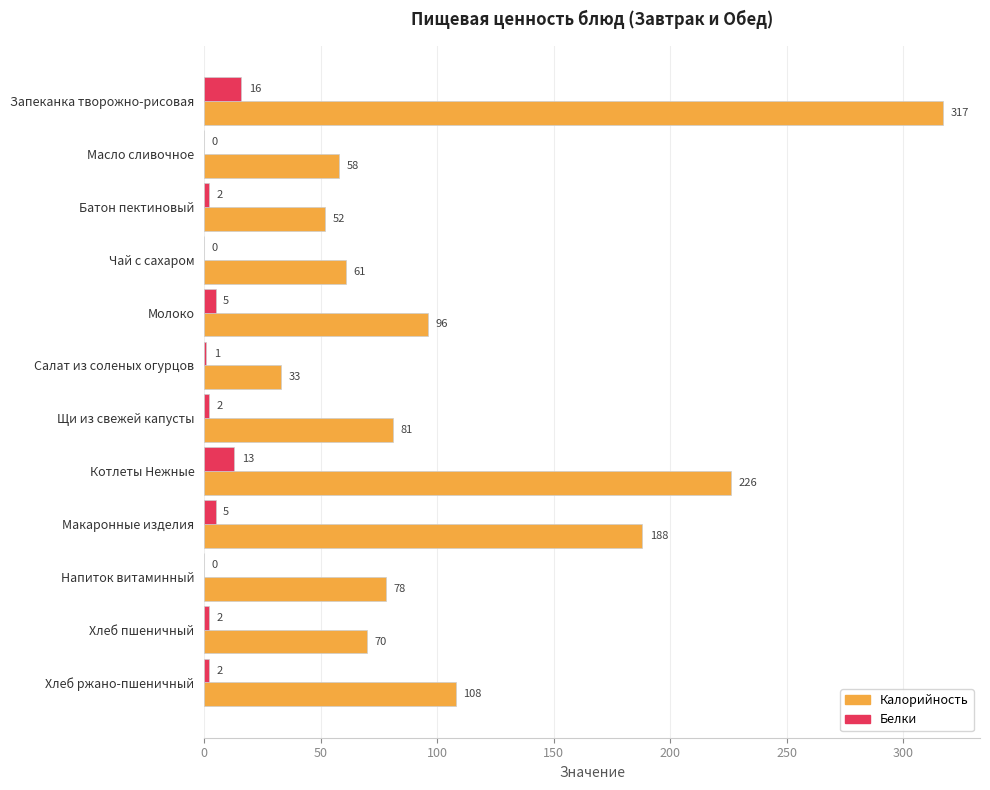

Is it true that Белки equals 0 at Напиток витаминный?

True